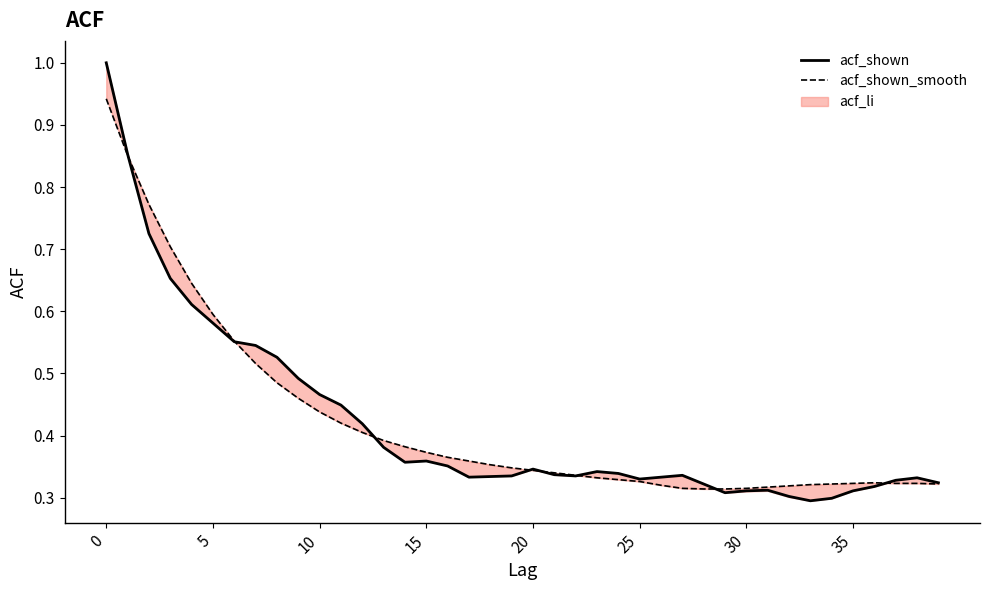

Is this an area chart (filled region under the line)?

No